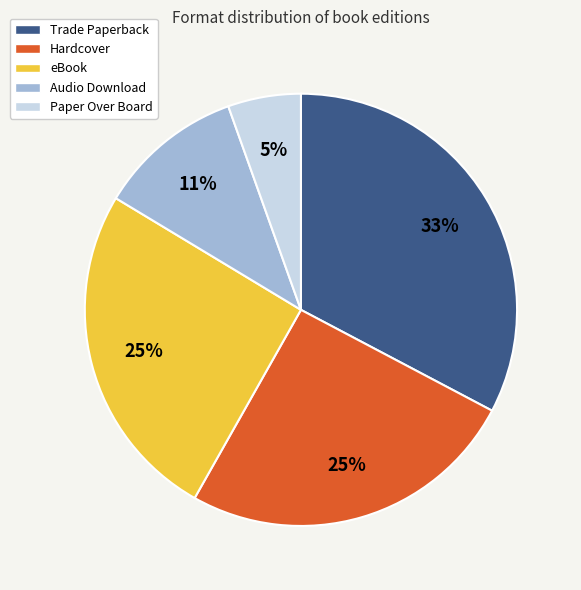

How many slices are in this pie chart?

5